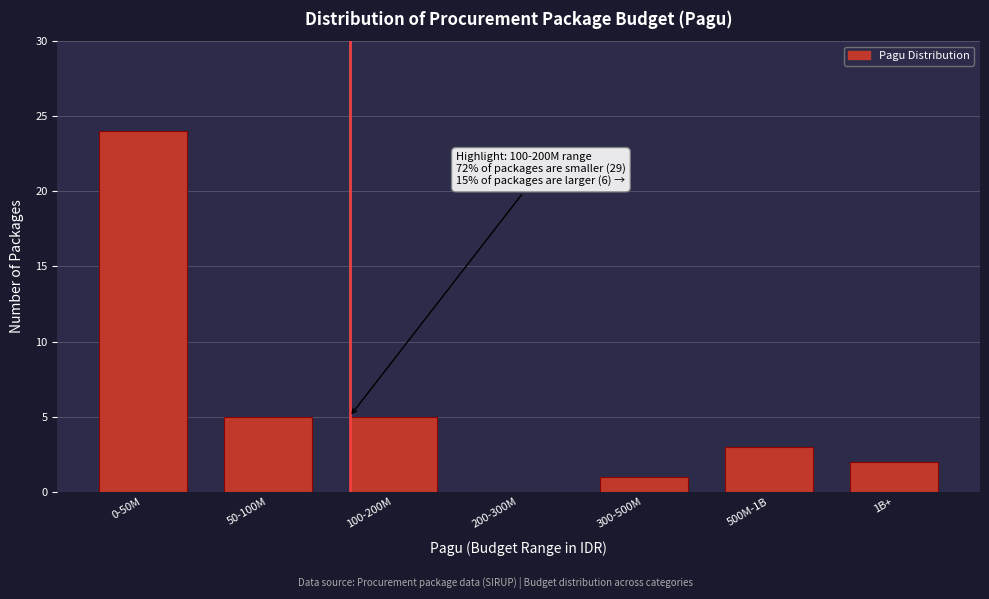

Reading left to right, list all the values displayed in this chart.

0-50M=24	50-100M=5	100-200M=5	200-300M=0	300-500M=1	500M-1B=3	1B+=2